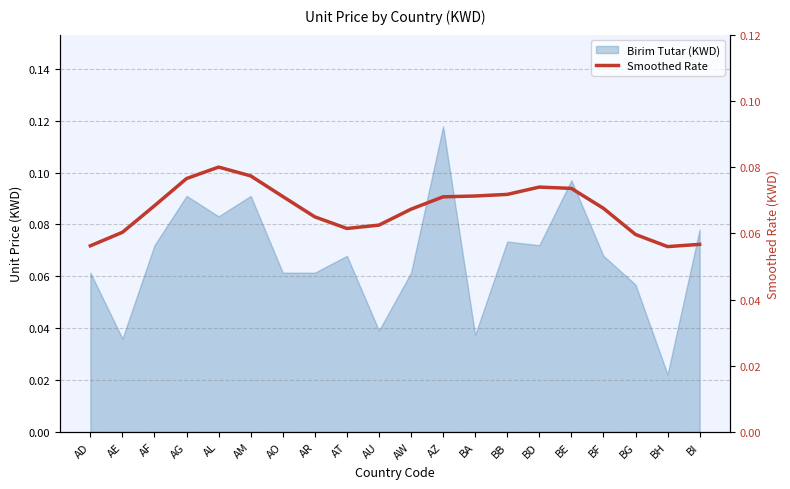

What is the sum of all values?

1.3